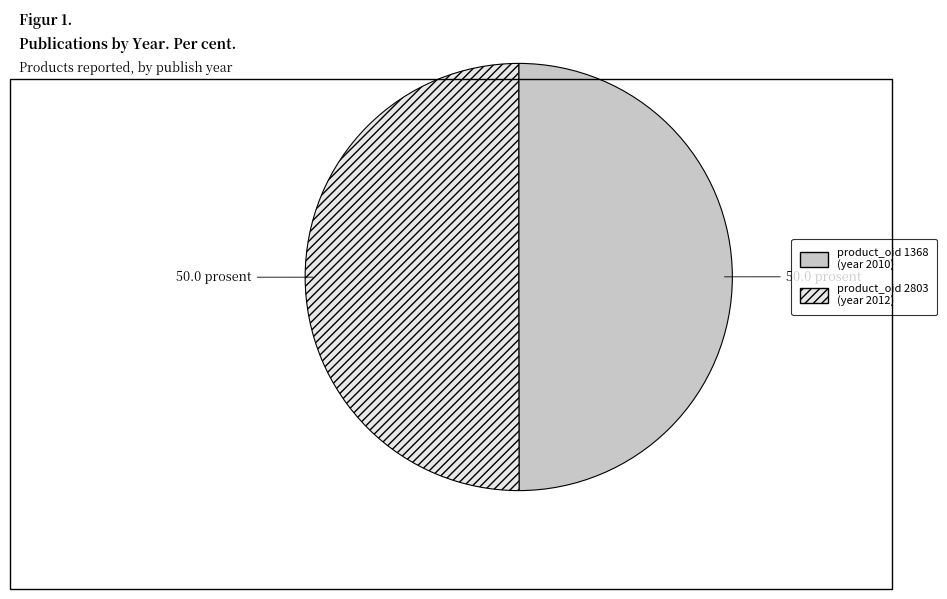

How many slices are in this pie chart?

2